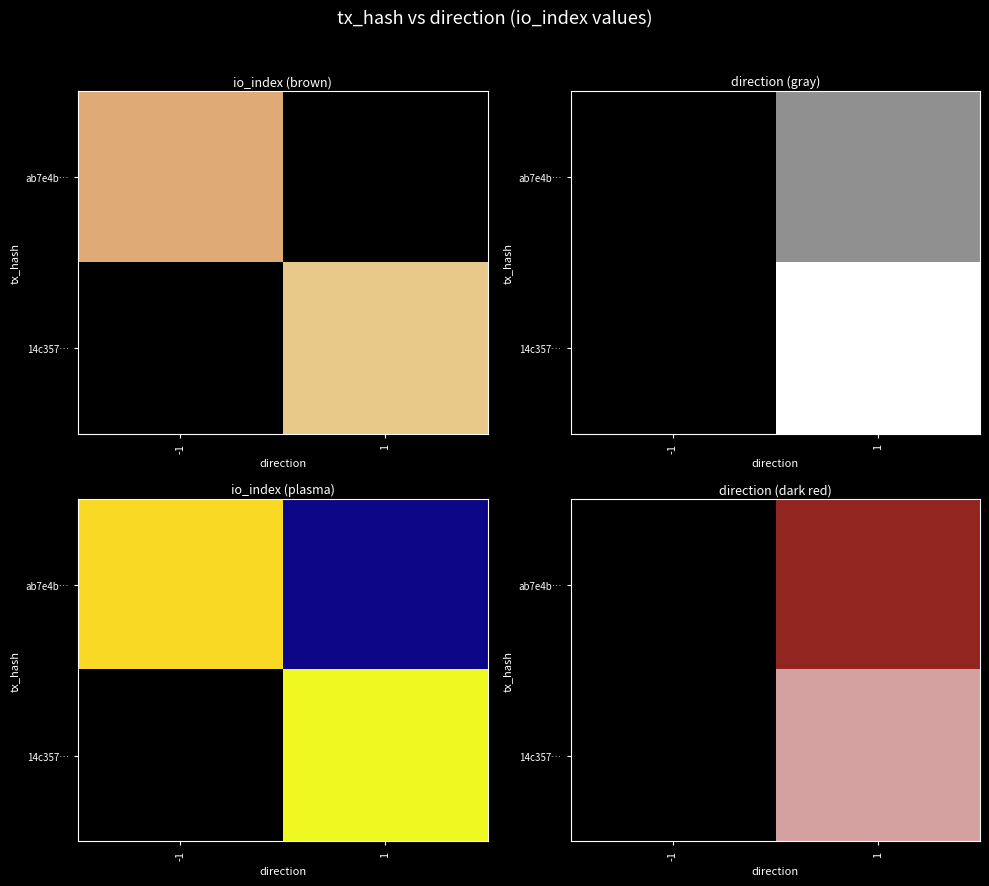

List the series in order of their peak value, highest first.

14c357…, ab7e4b…